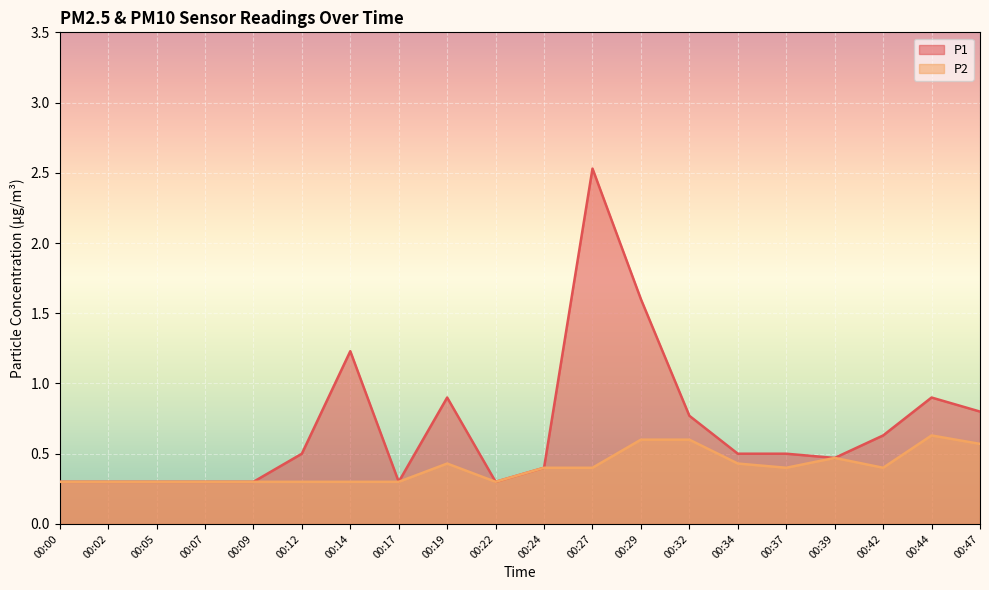

Reading left to right, list all the values displayed in this chart.

P1: 0.3	0.3	0.3	0.3	0.3	0.5	1.2	0.3	0.9	0.3	0.4	2.5	1.6	0.8	0.5	0.5	0.5	0.6	0.9	0.8
P2: 0.3	0.3	0.3	0.3	0.3	0.3	0.3	0.3	0.4	0.3	0.4	0.4	0.6	0.6	0.4	0.4	0.5	0.4	0.6	0.6